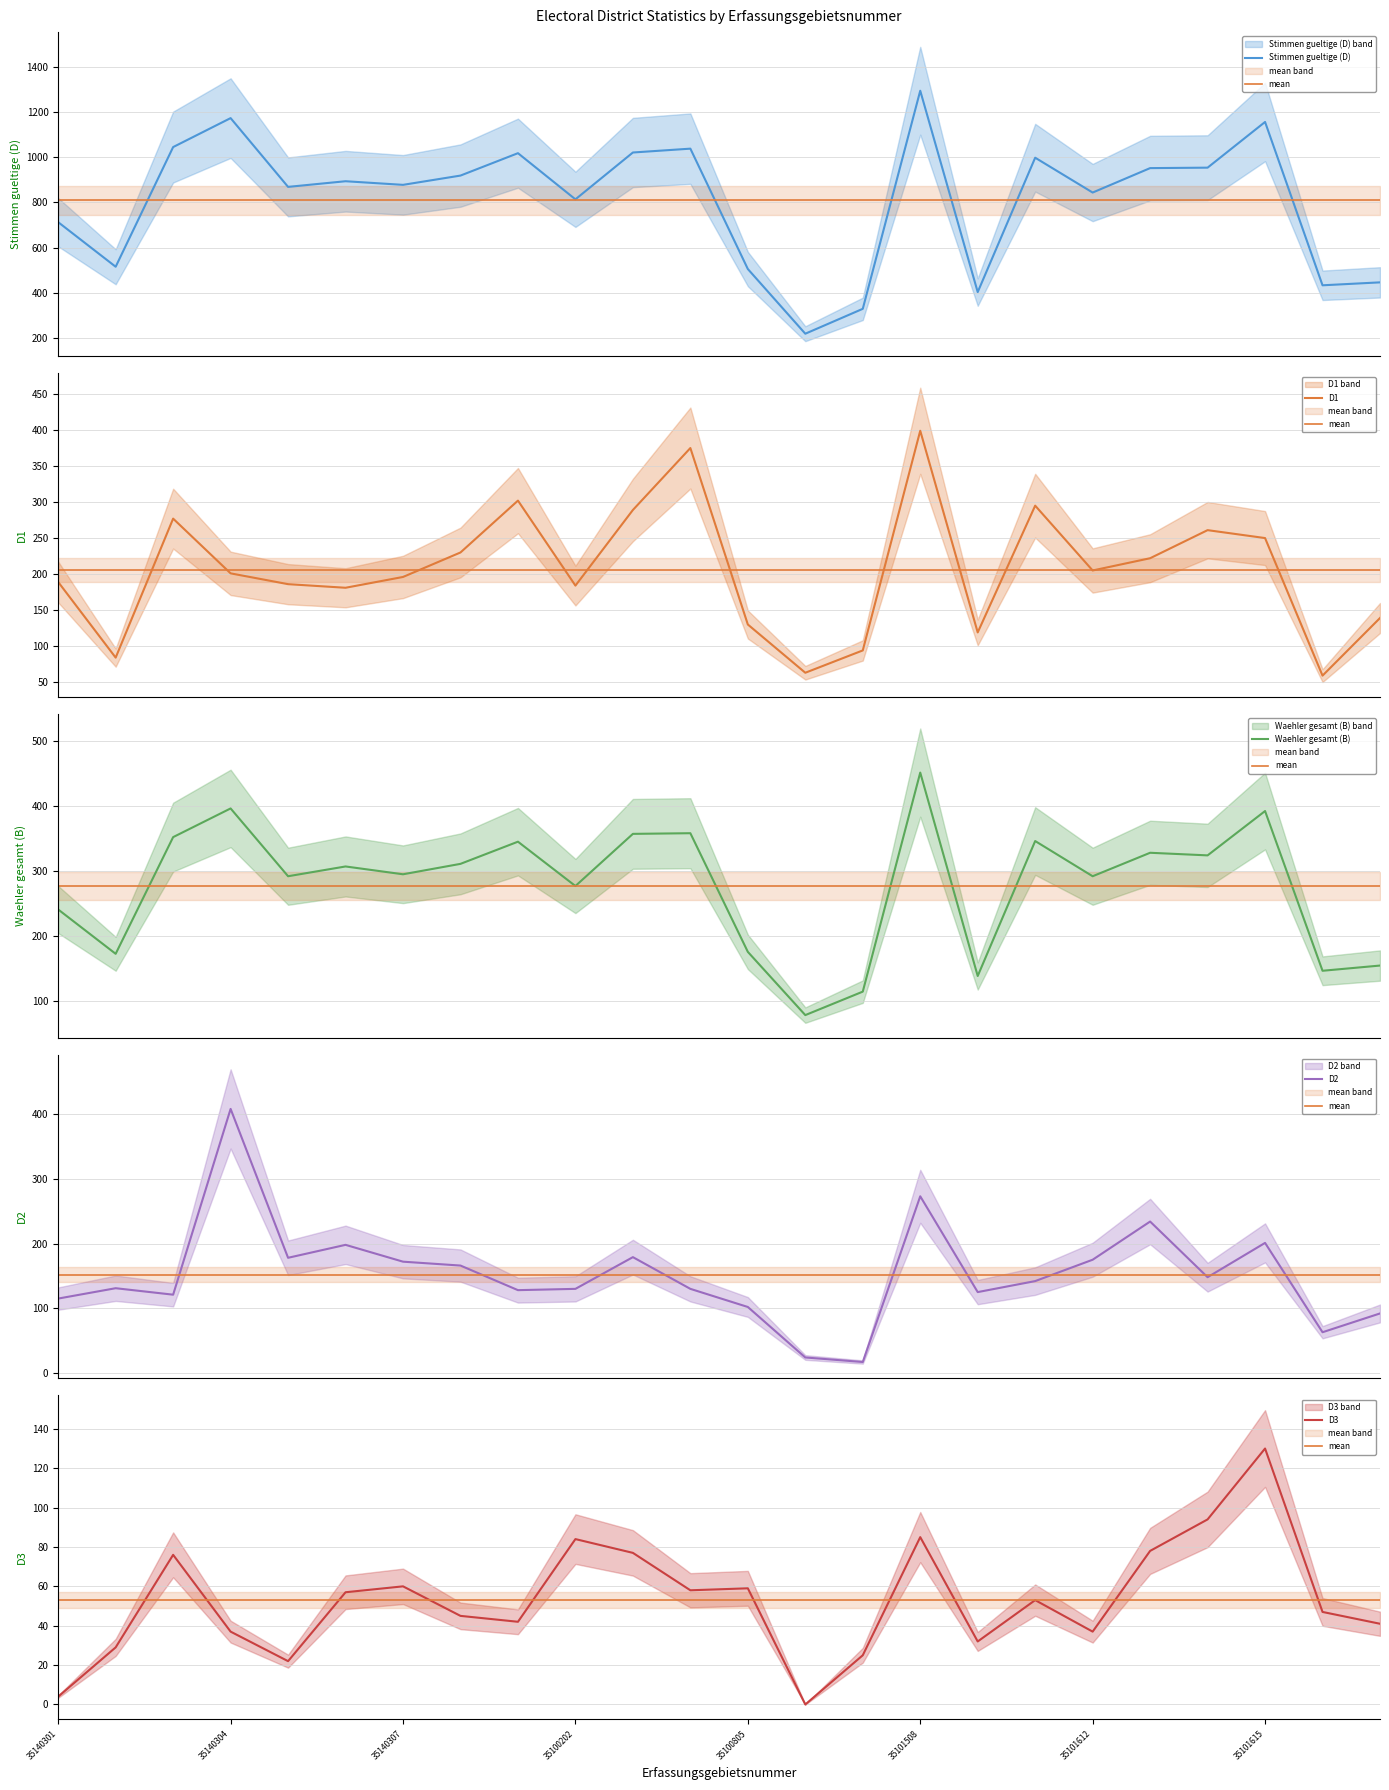

What position from the left is 35140307?

7